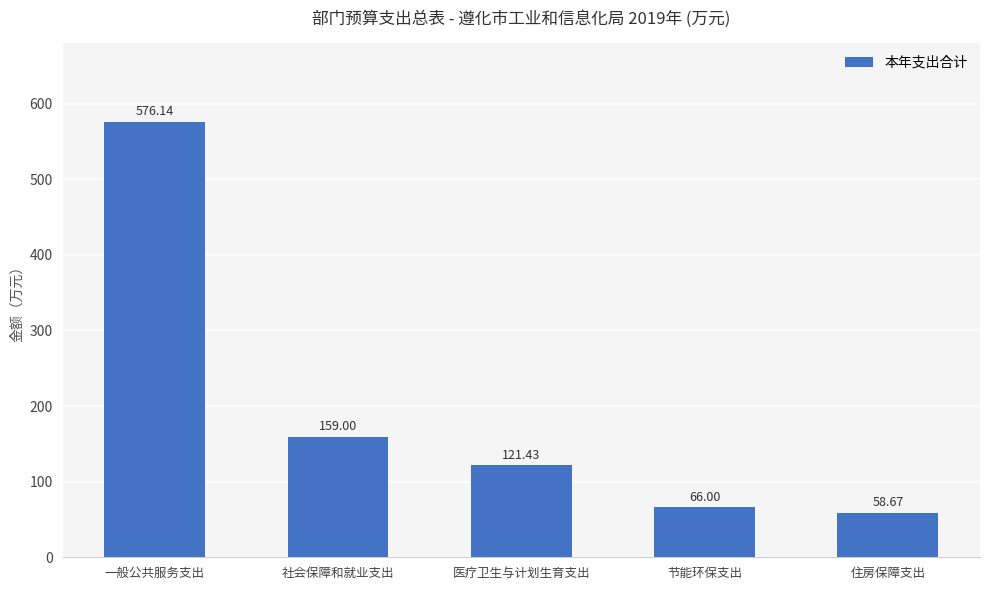

Between 一般公共服务支出 and 社会保障和就业支出, which is larger?

一般公共服务支出